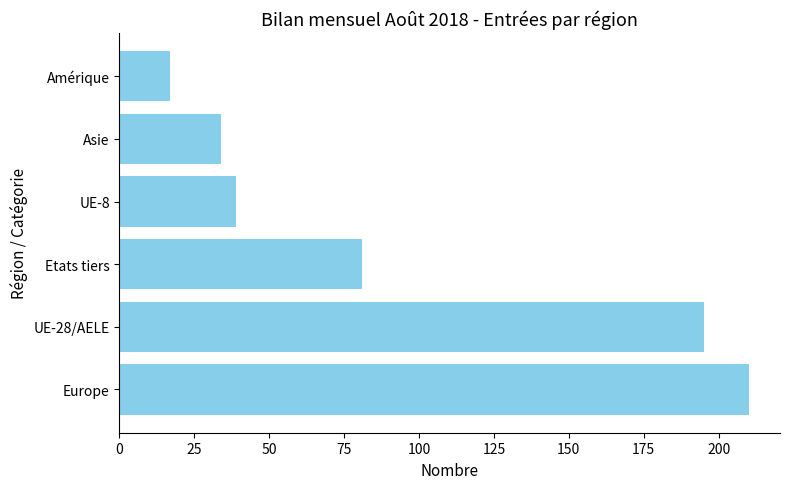

What is the sum of all values?

576